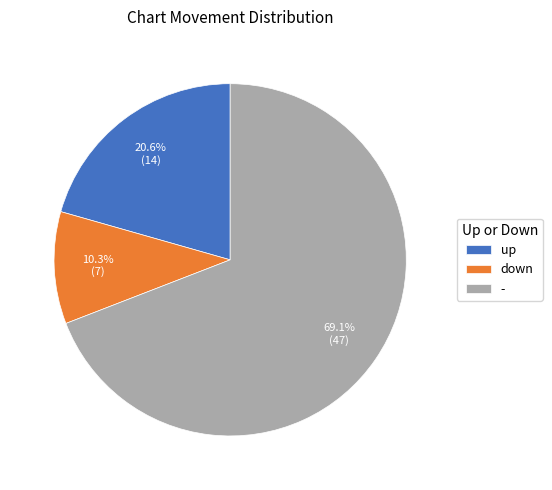

Approximately how many times larger is the value at up compared to -?

0.3